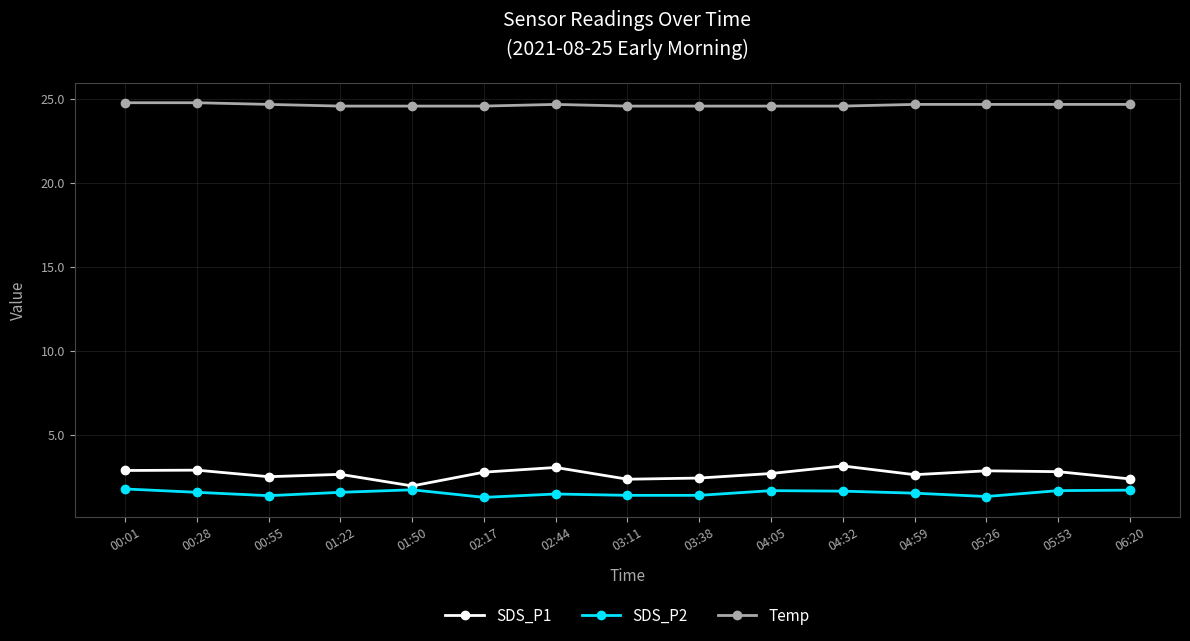

Is the value of Temp at 05:53 greater than the value of SDS_P2 at 03:11?

Yes